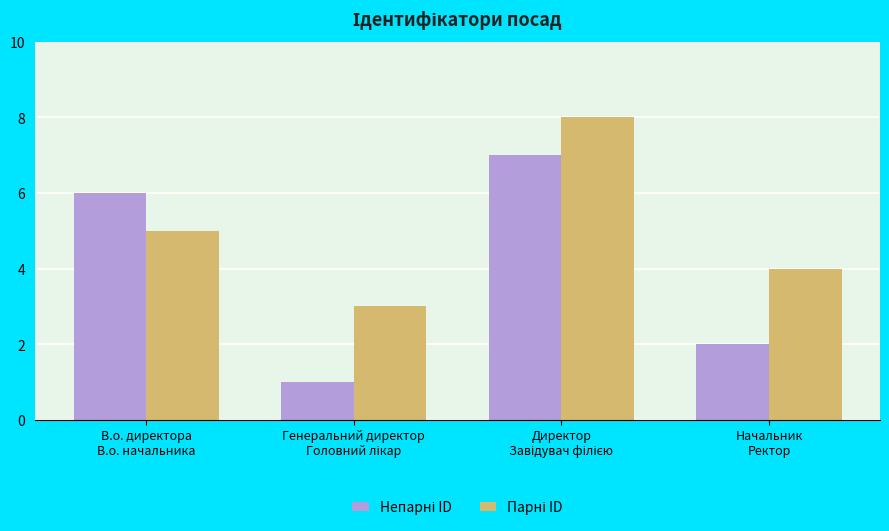

What is the greatest value displayed?

8